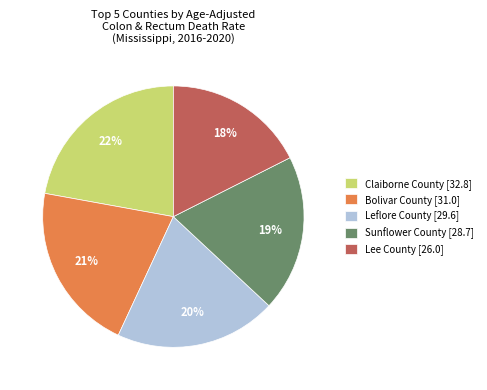

Which has a higher value, Lee County [26.0] or Bolivar County [31.0]?

Bolivar County [31.0]